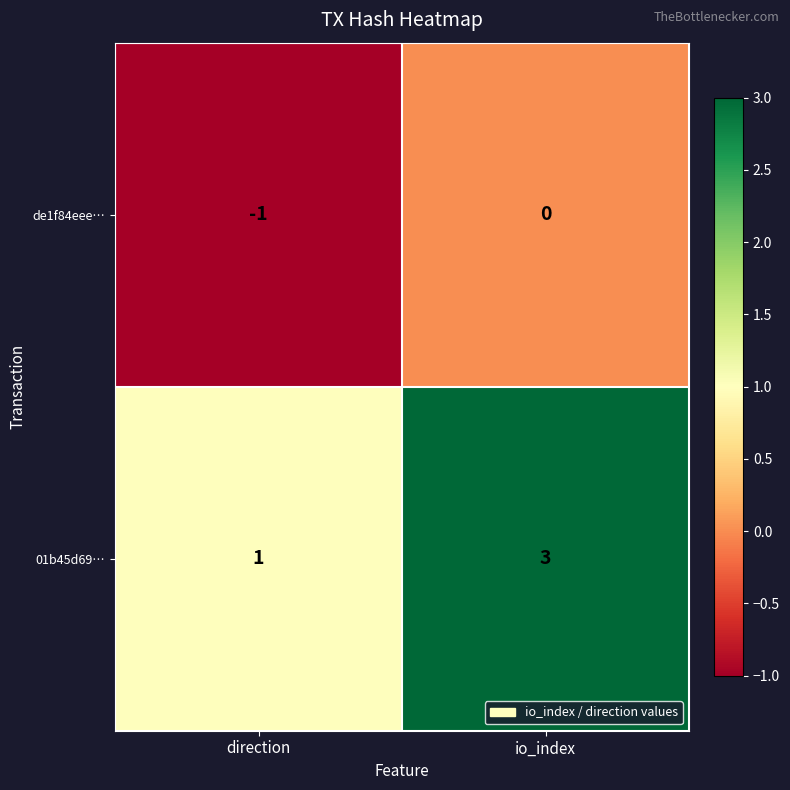

Which series changed the most between direction and io_index?

01b45d69…